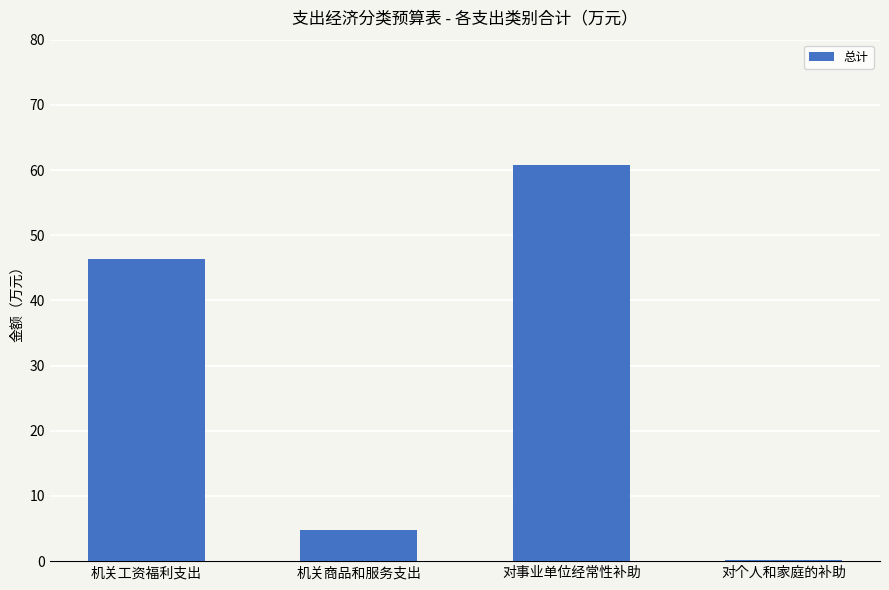

Reading right to left, what are all the values shown in this chart?

对个人和家庭的补助=0.2	对事业单位经常性补助=60.8	机关商品和服务支出=4.7	机关工资福利支出=46.3